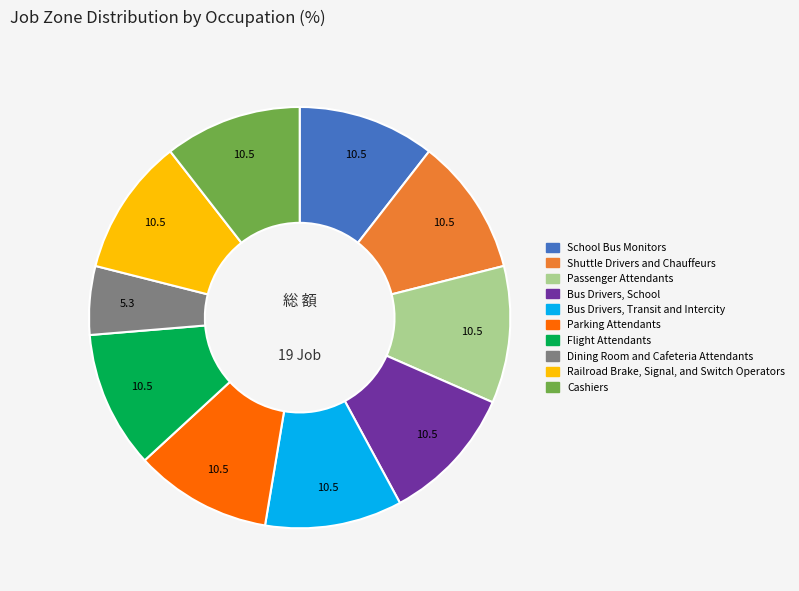

True or false: Parking Attendants accounts for 1% of the total.

False